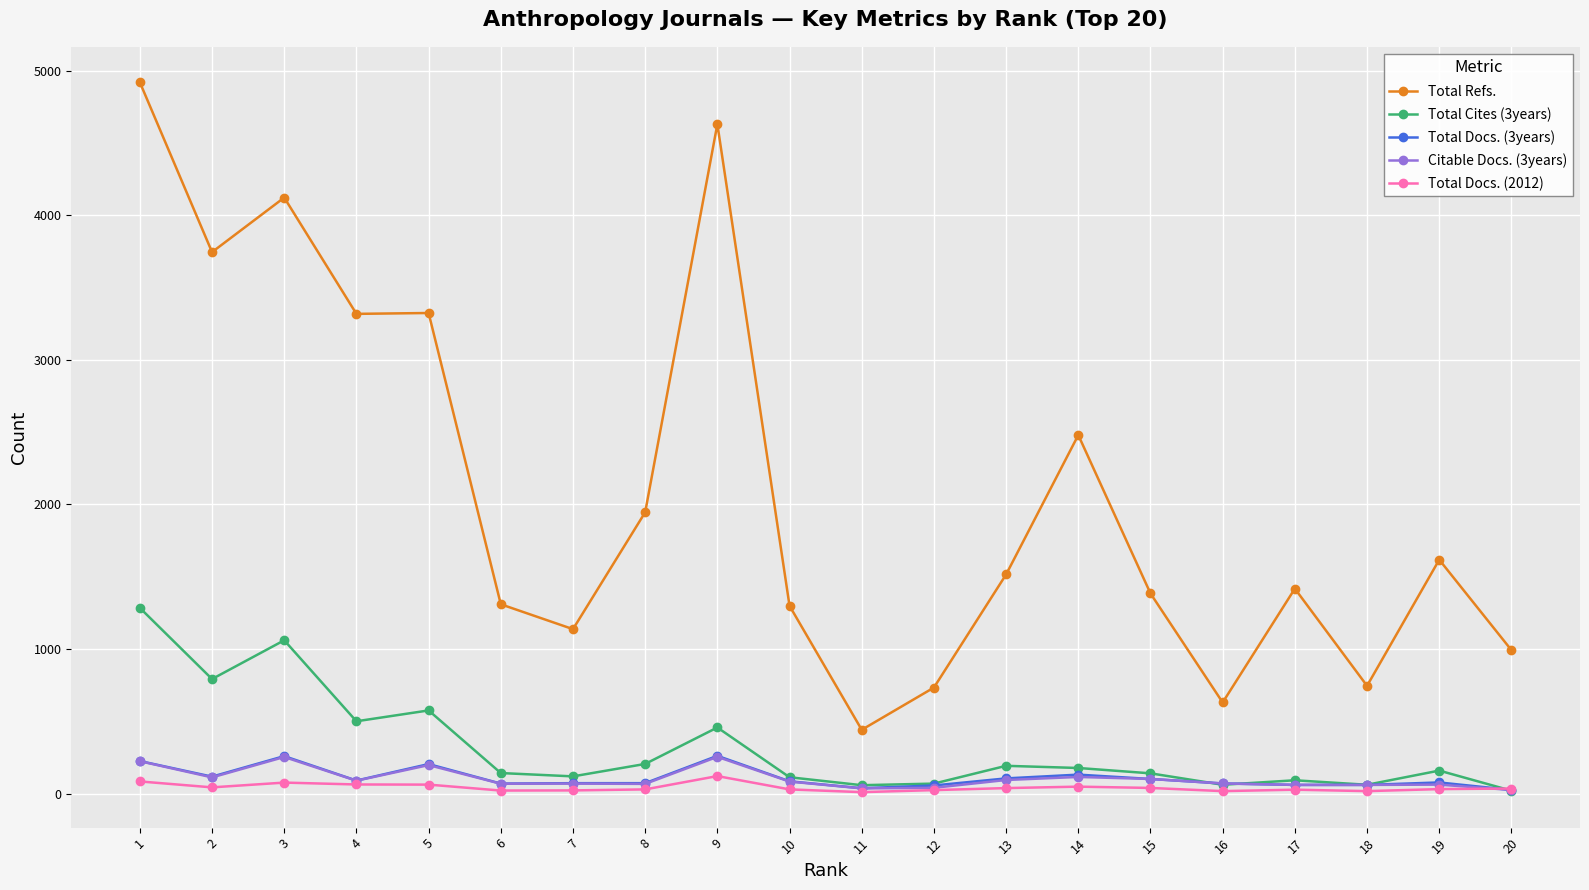

At which category does Total Cites (3years) reach its first local peak?

3